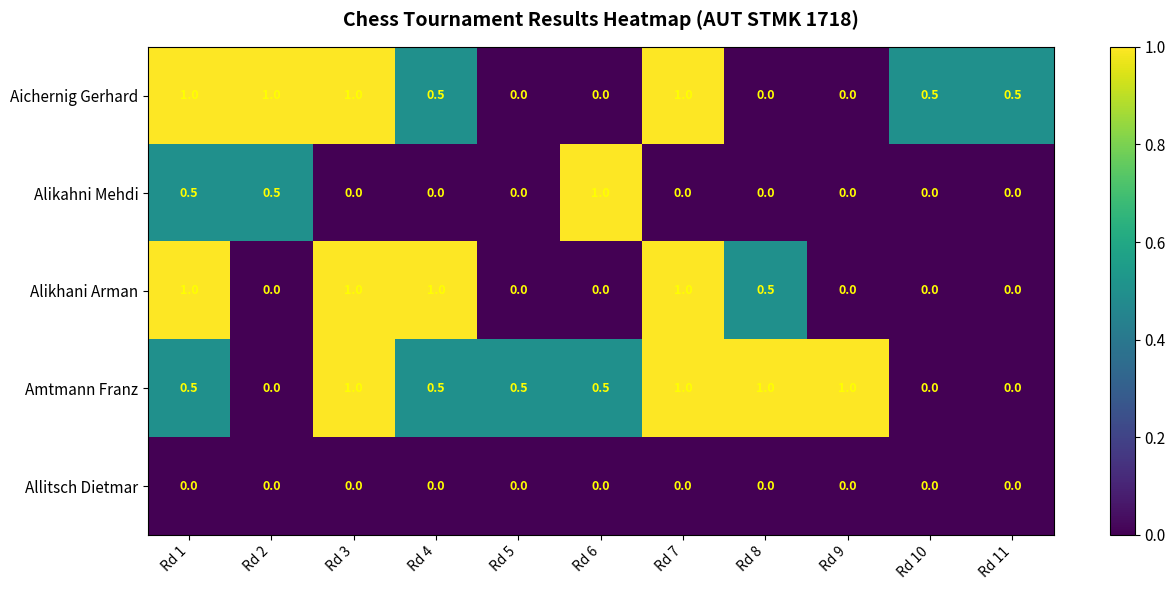

The Amtmann Franz series shows 1.6 at Rd 3. True or false?

False